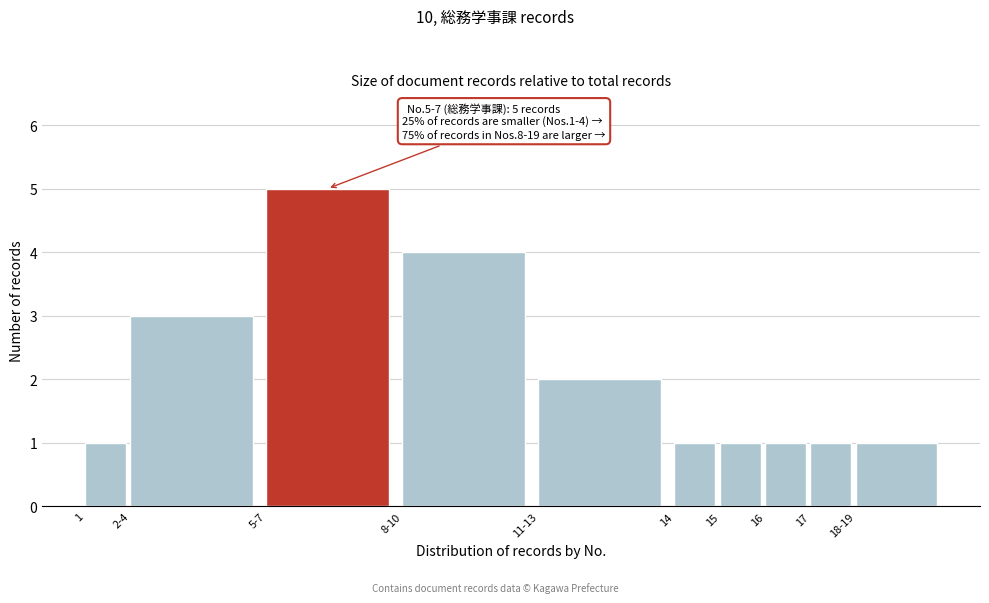

Reading left to right, transcribe all the data shown in this chart.

1	3	5	4	2	1	1	1	1	1